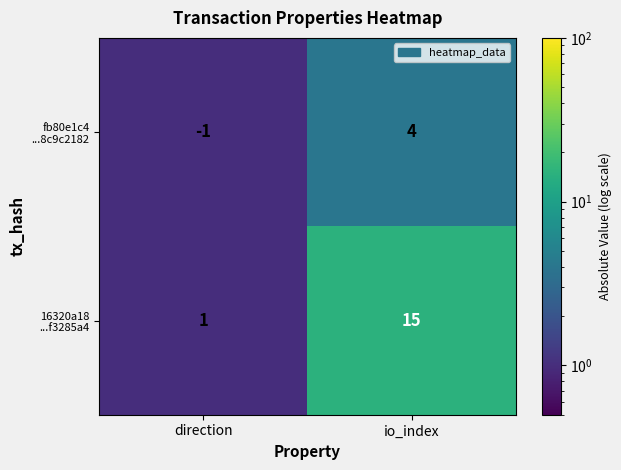

At how many categories does at least one series exceed 5?

1